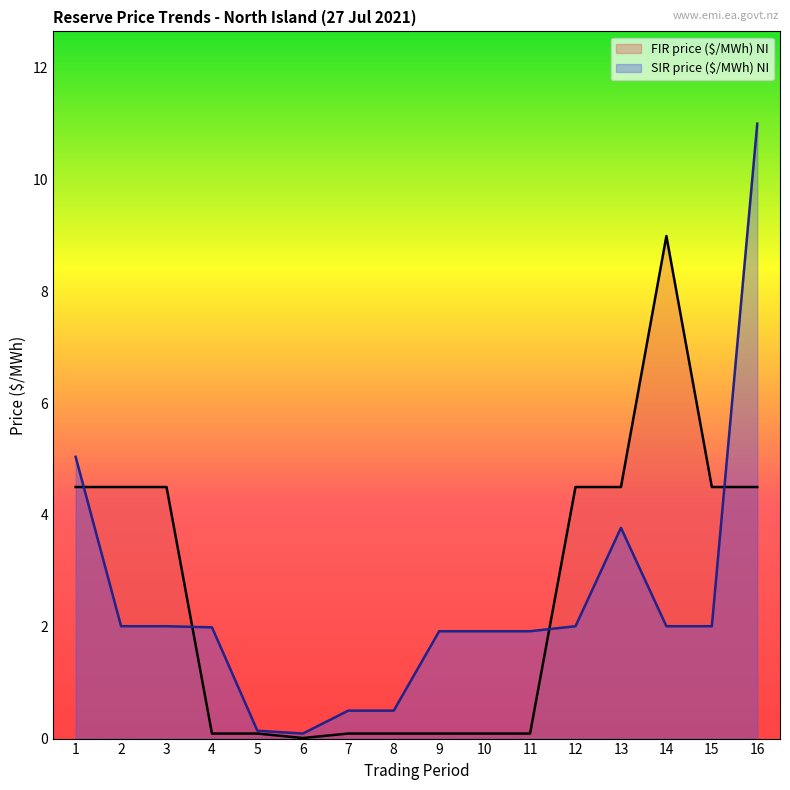

What is the total value across all series at 2?

6.5